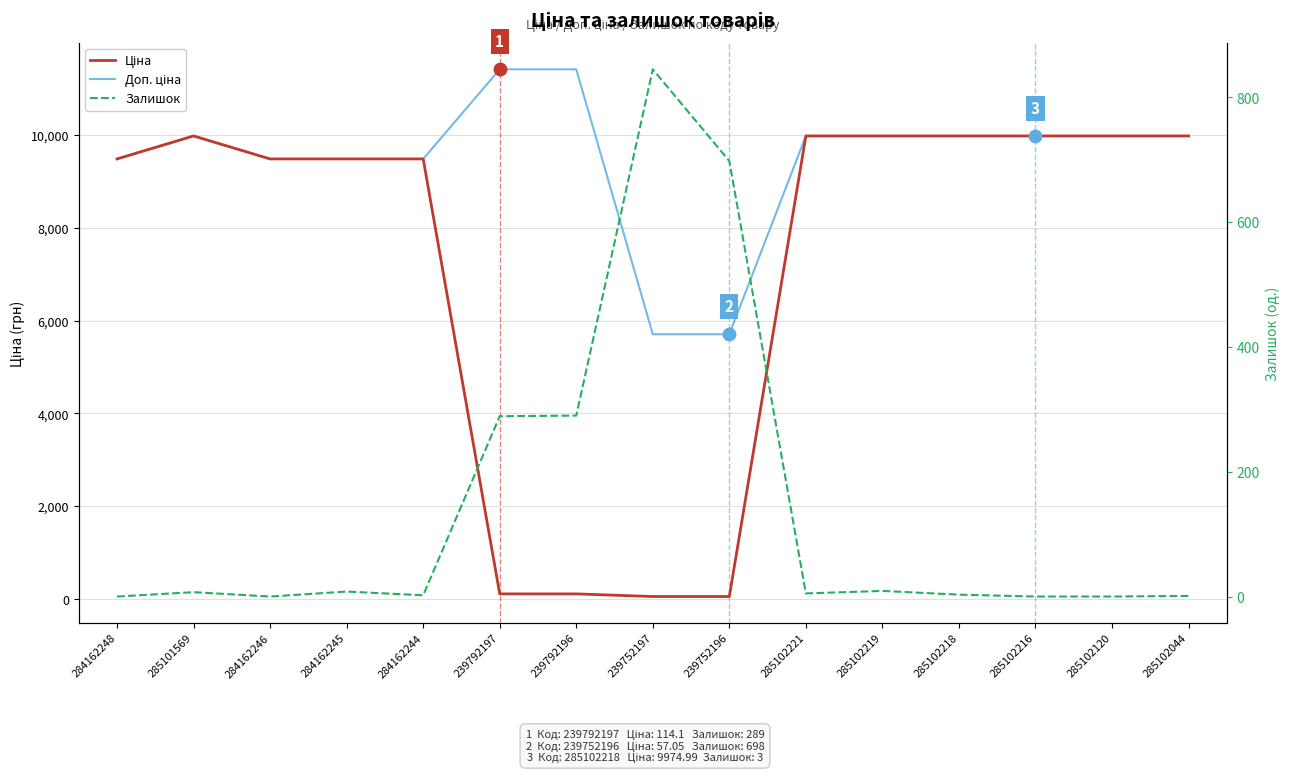

At how many categories does at least one series exceed 8656?

13